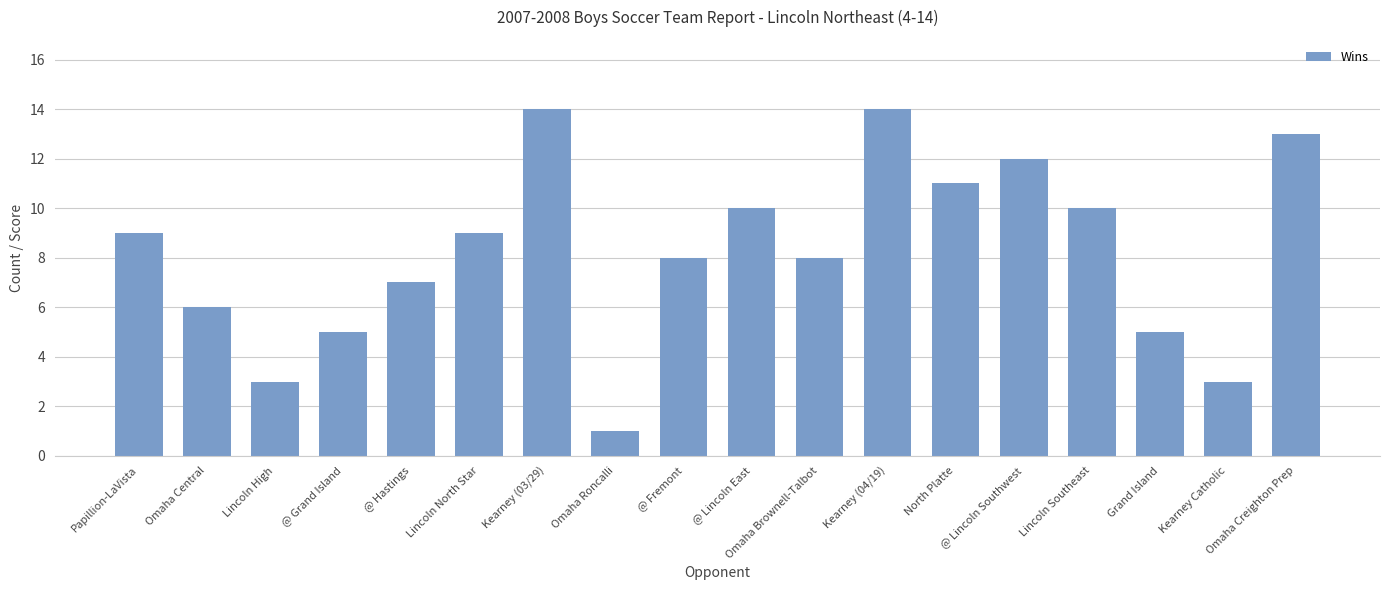

What is the minimum value shown in the chart?

1